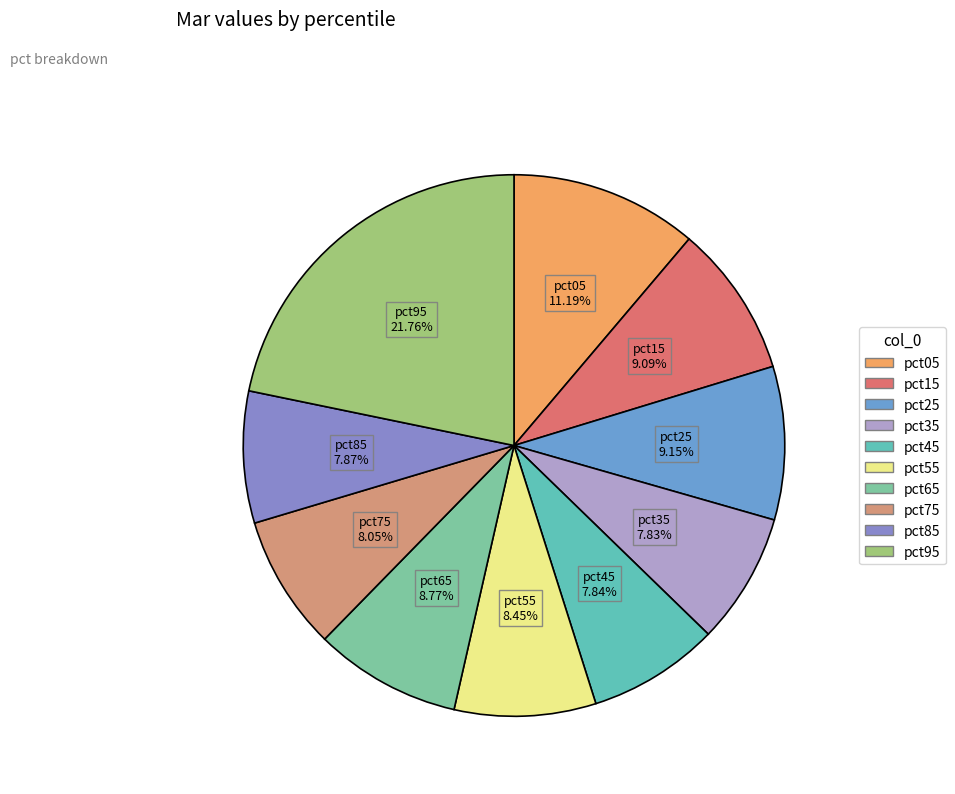

How many segments does this pie chart have?

10